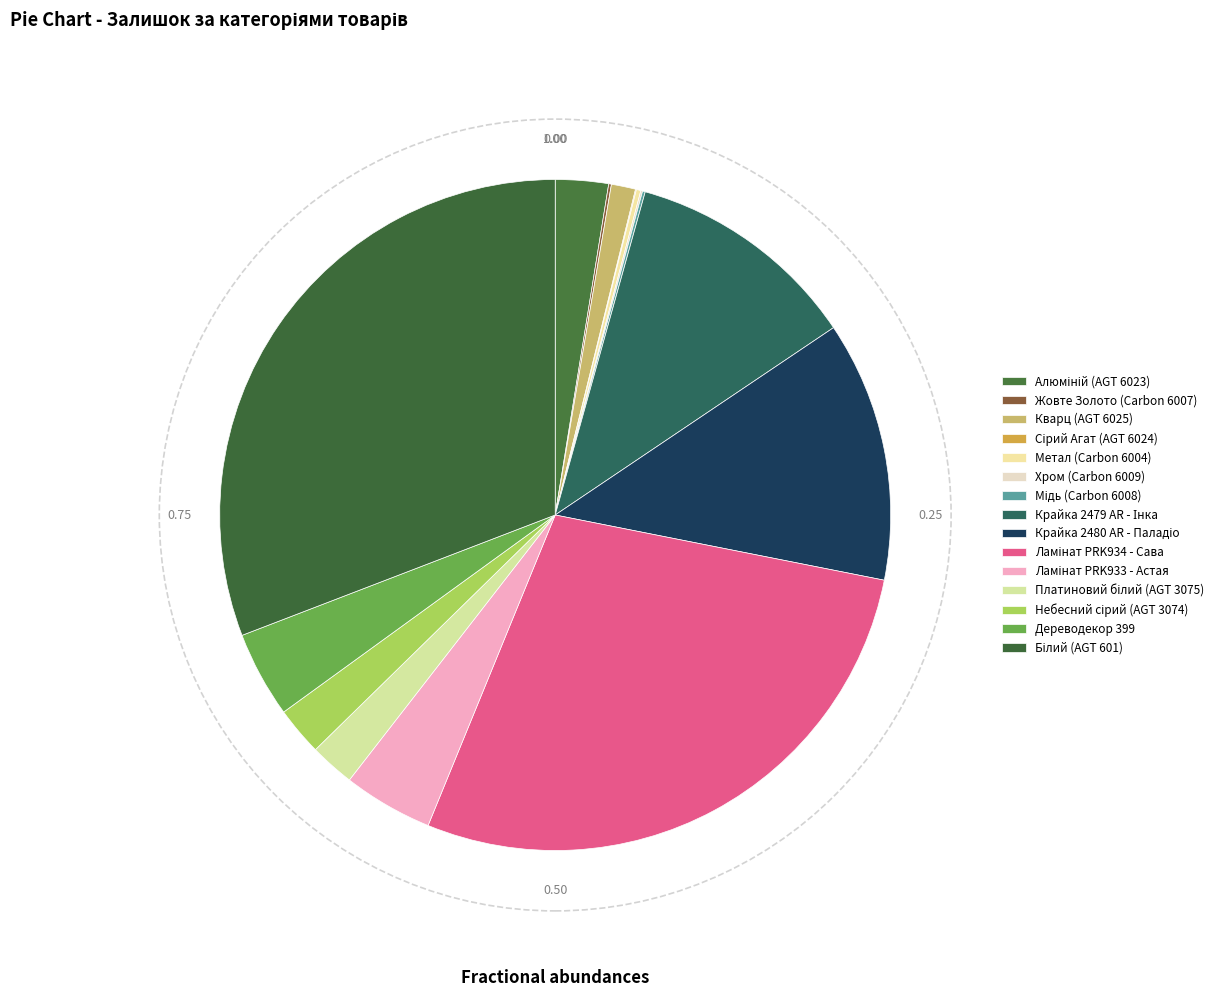

Is there any slice that represents more than half of the pie?

No